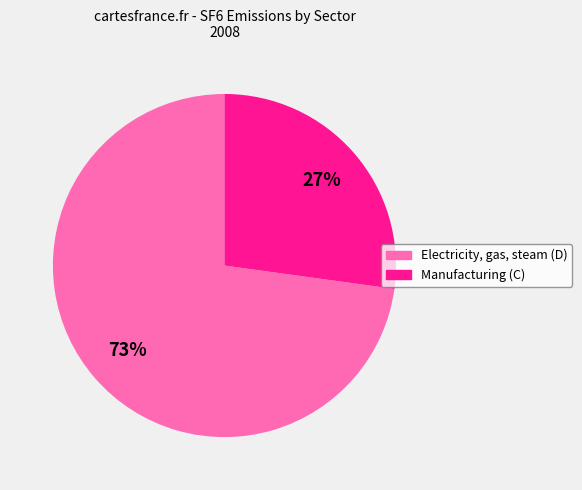

Rank the categories by value from highest to lowest.

Electricity, gas, steam (D), Manufacturing (C)